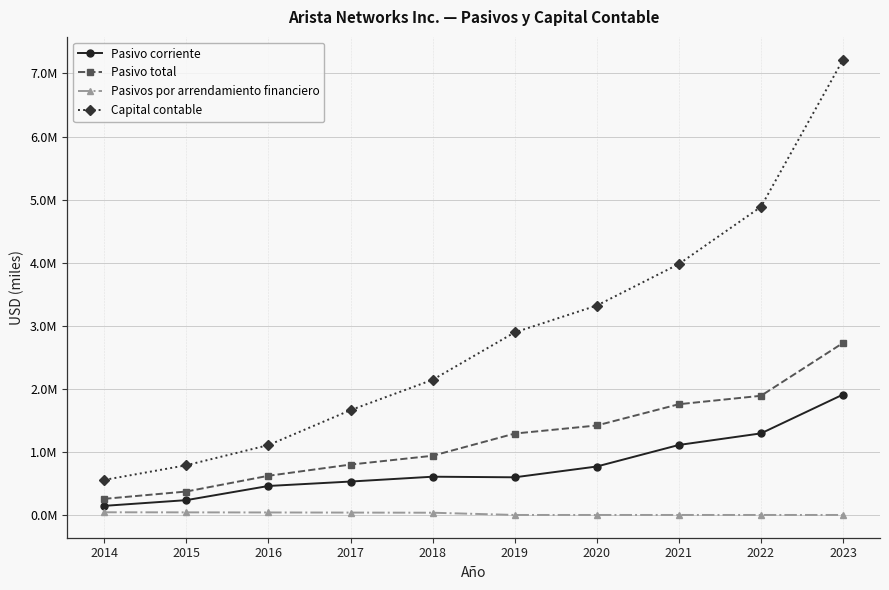

Does the chart display data point markers on the line(s)?

Yes